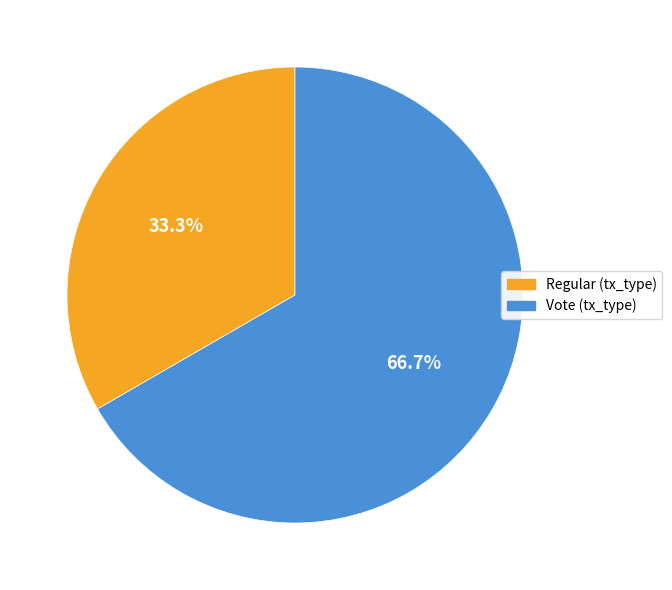

Does any single category account for the majority?

Yes